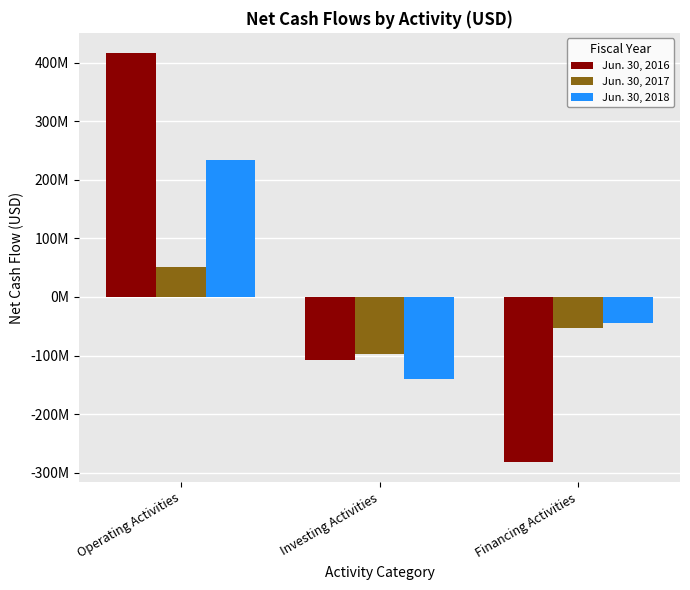

What is the label of the 2nd bar from the left?

Investing Activities